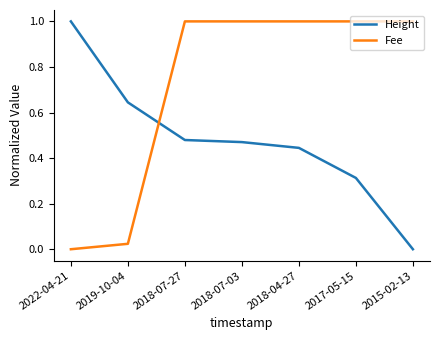

Which series ends up on top after the final intersection of Fee and Height?

Fee